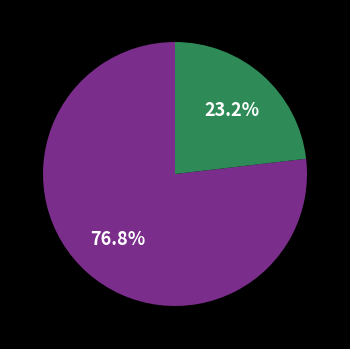

Is there any slice that represents more than half of the pie?

Yes